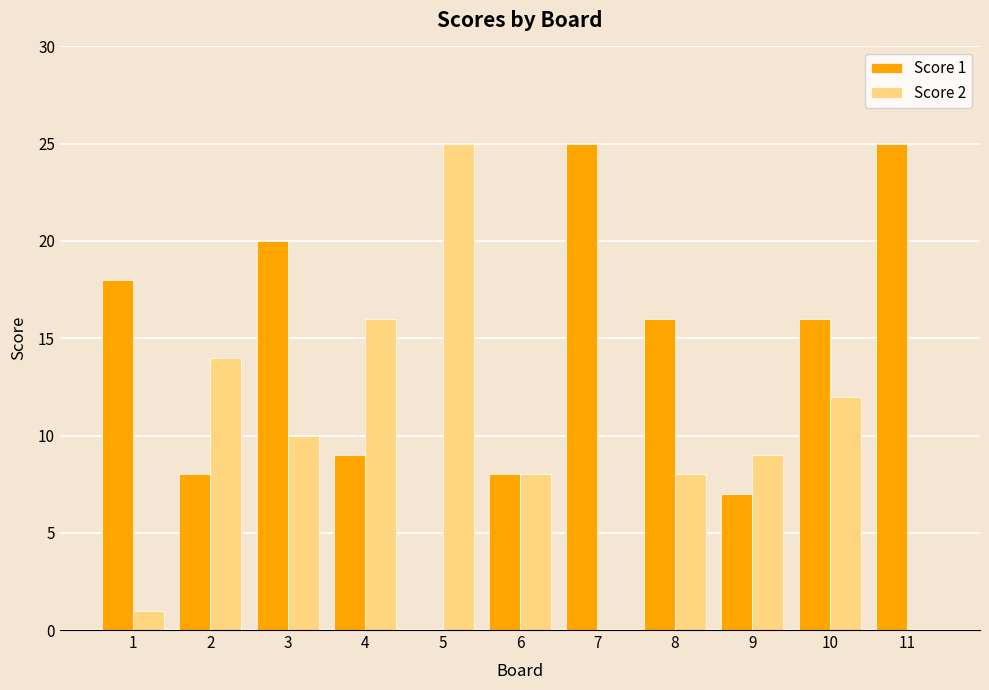

The value of Score 1 at 3 is 34. True or false?

False